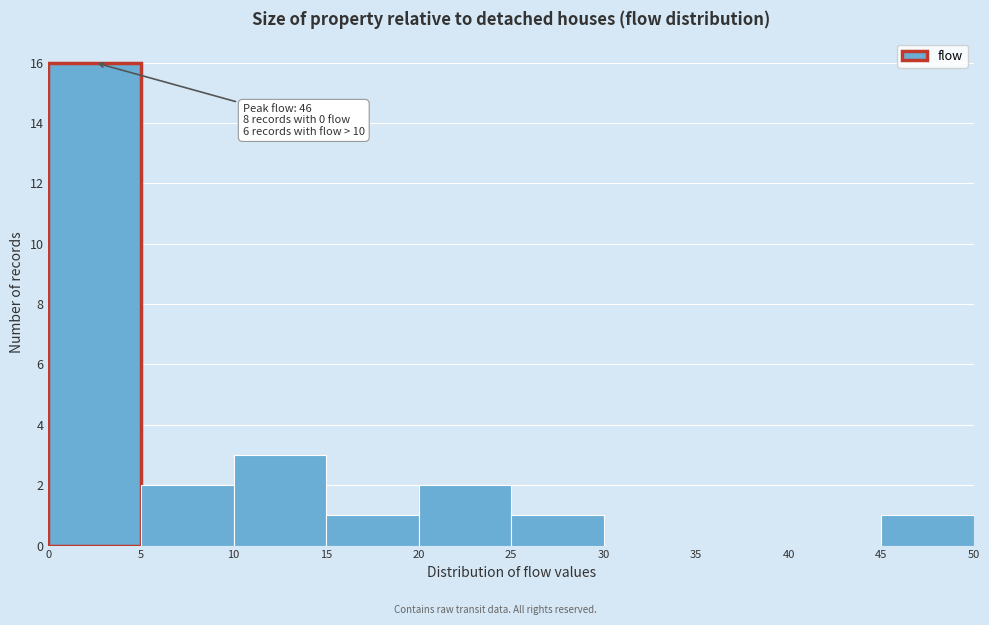

Over which range of the x-axis is the bar tallest?

0 to 5